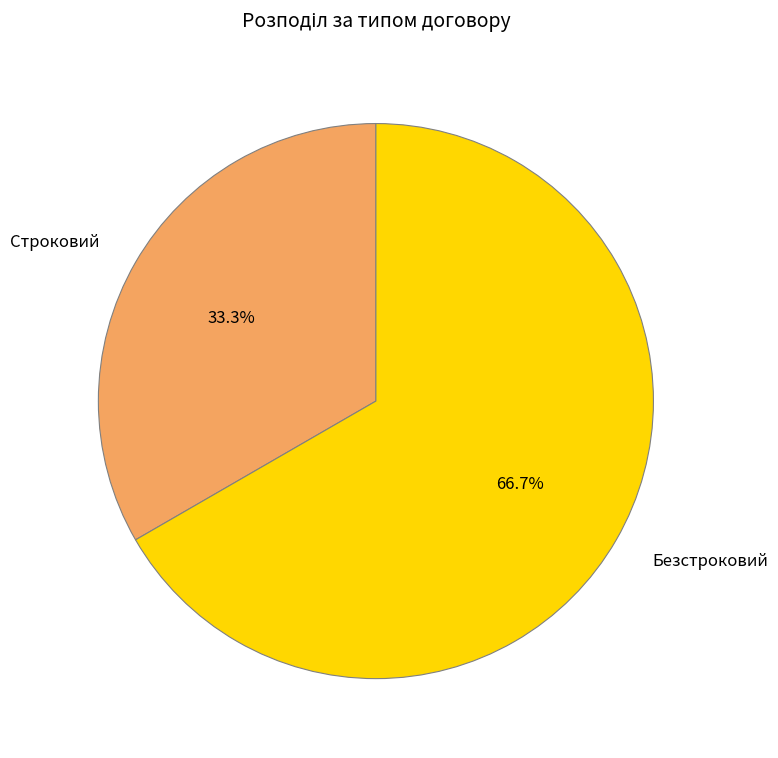

How many slices are in this pie chart?

2